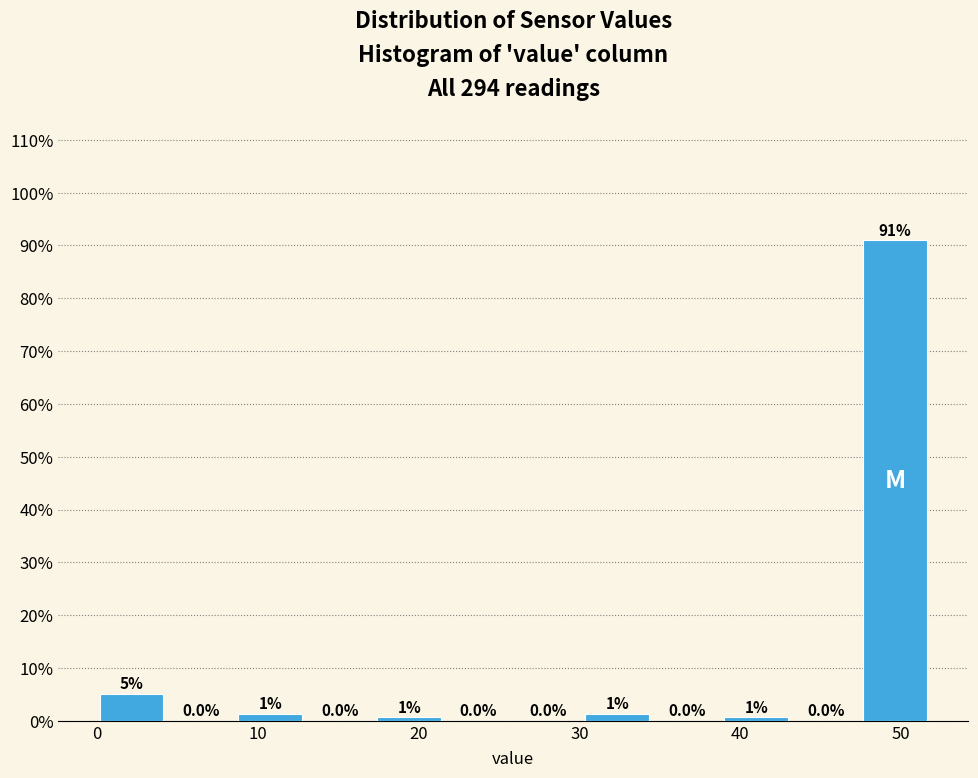

Over which range of the x-axis is the bar tallest?

47 to 52